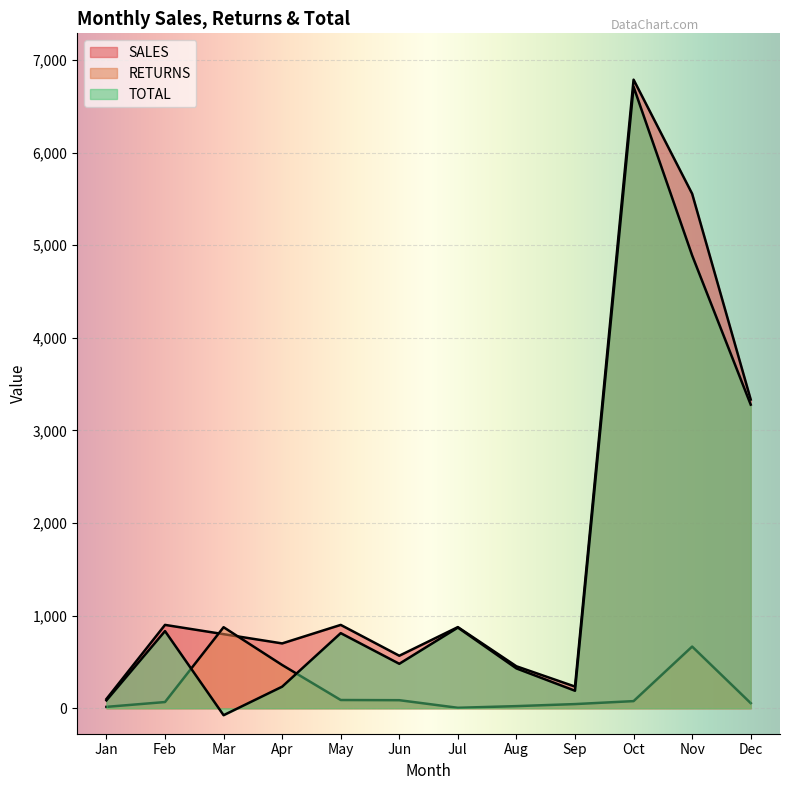

What is the difference between the maximum and second lowest values in the RETURNS series?

860